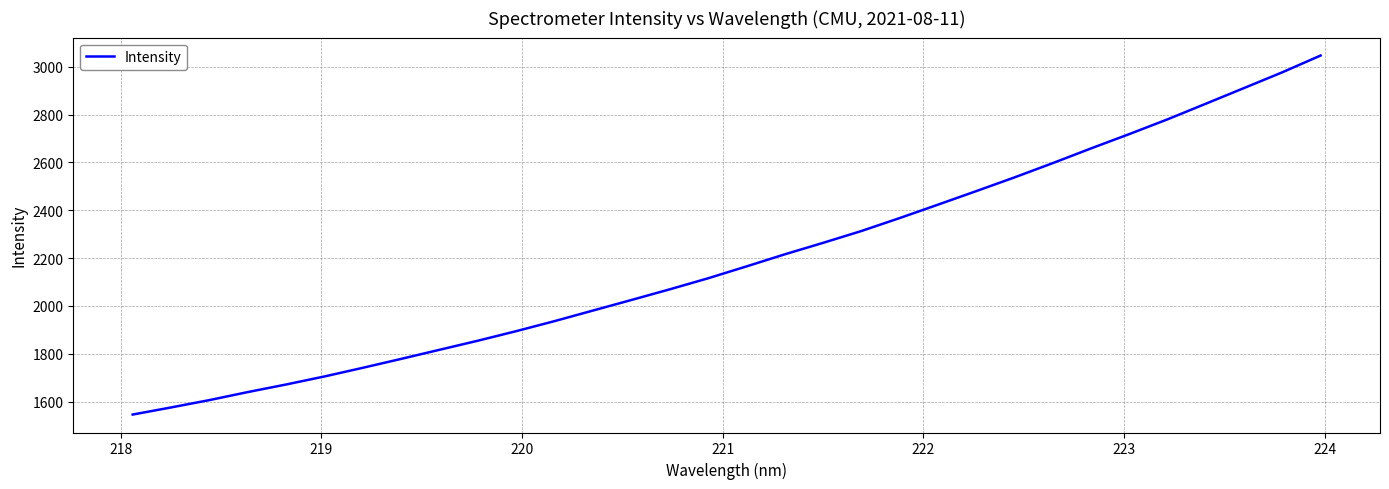

What is the difference between the maximum and minimum values?

1500.4